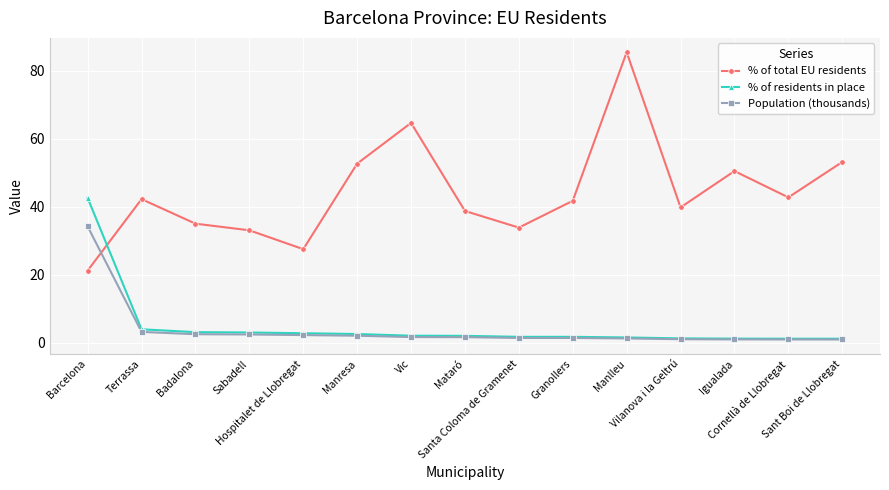

Which series has the widest spread of values?

% of total EU residents